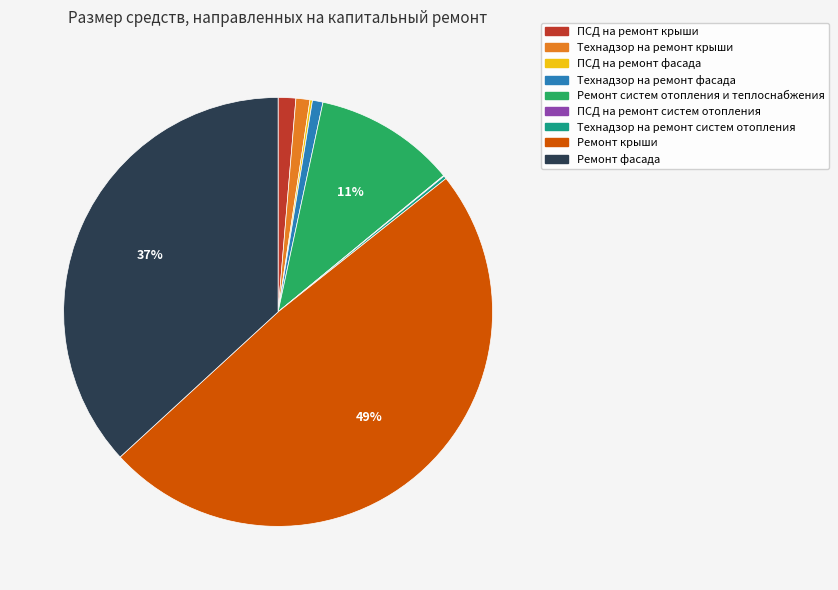

The Ремонт крыши slice represents 39% of the pie. True or false?

False